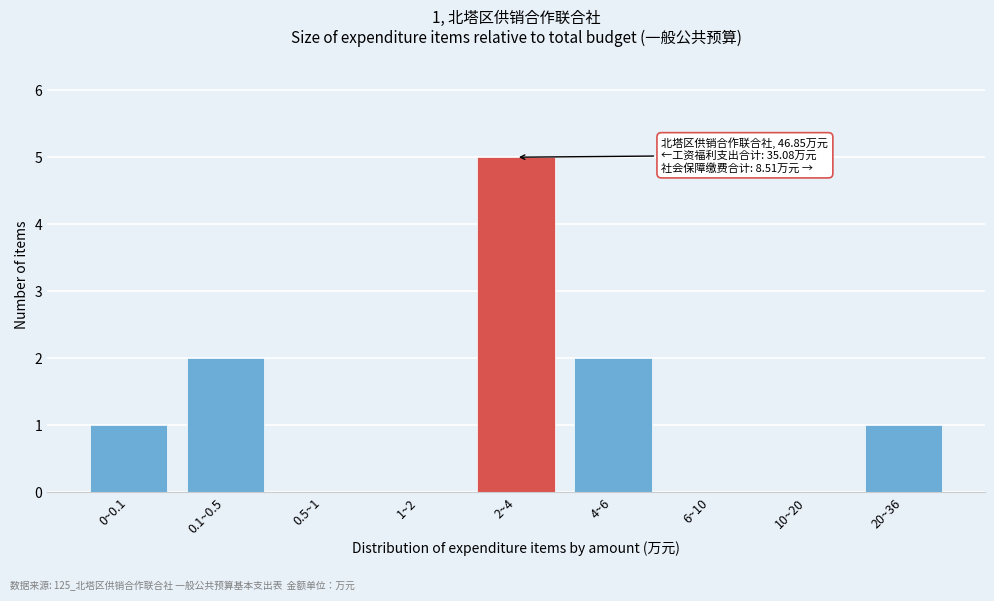

Reading right to left, transcribe all the data shown in this chart.

20~36=1	10~20=0	6~10=0	4~6=2	2~4=5	1~2=0	0.5~1=0	0.1~0.5=2	0~0.1=1